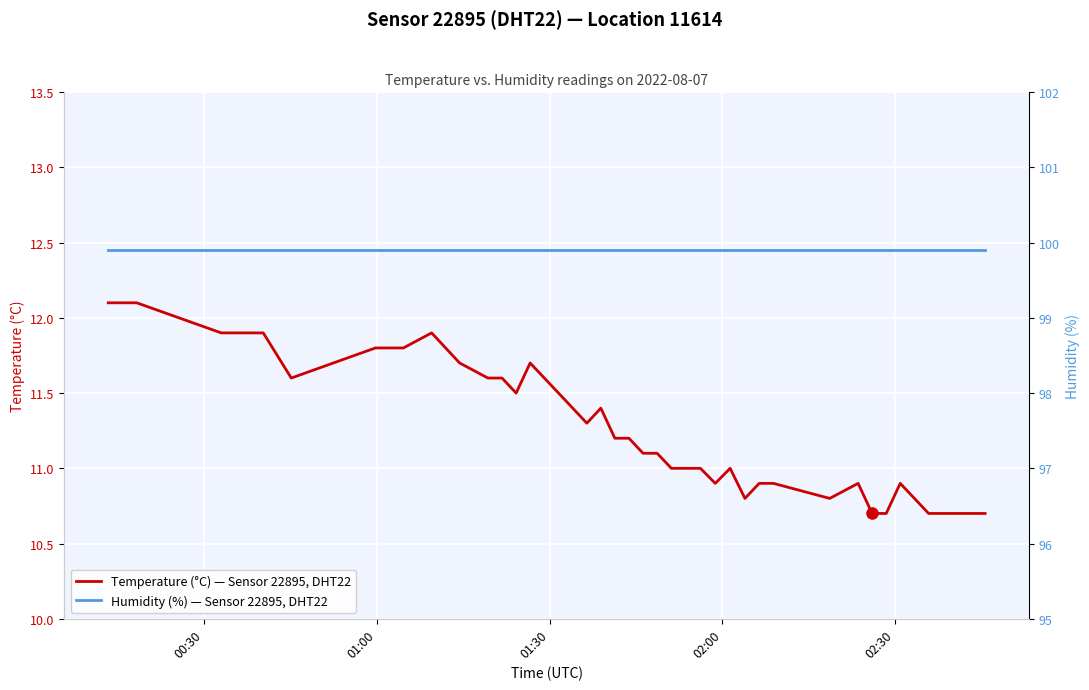

At how many categories does at least one series exceed 61?

40